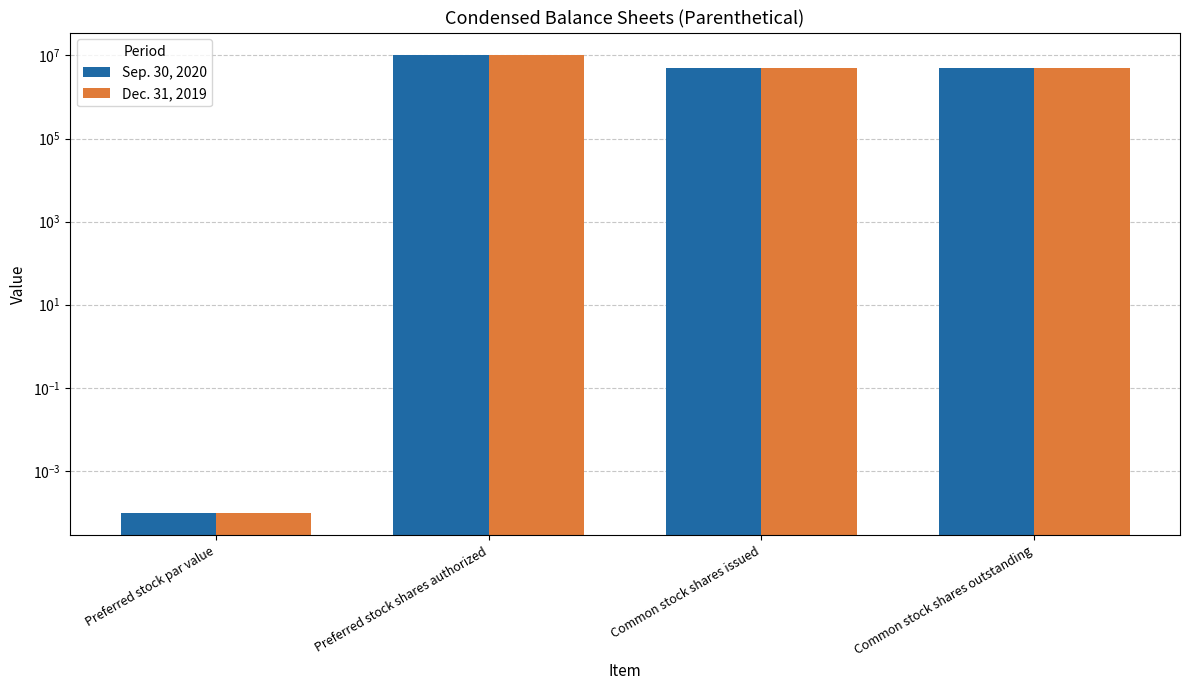

Is it true that Sep. 30, 2020 equals 16041034.4 at Preferred stock shares authorized?

False